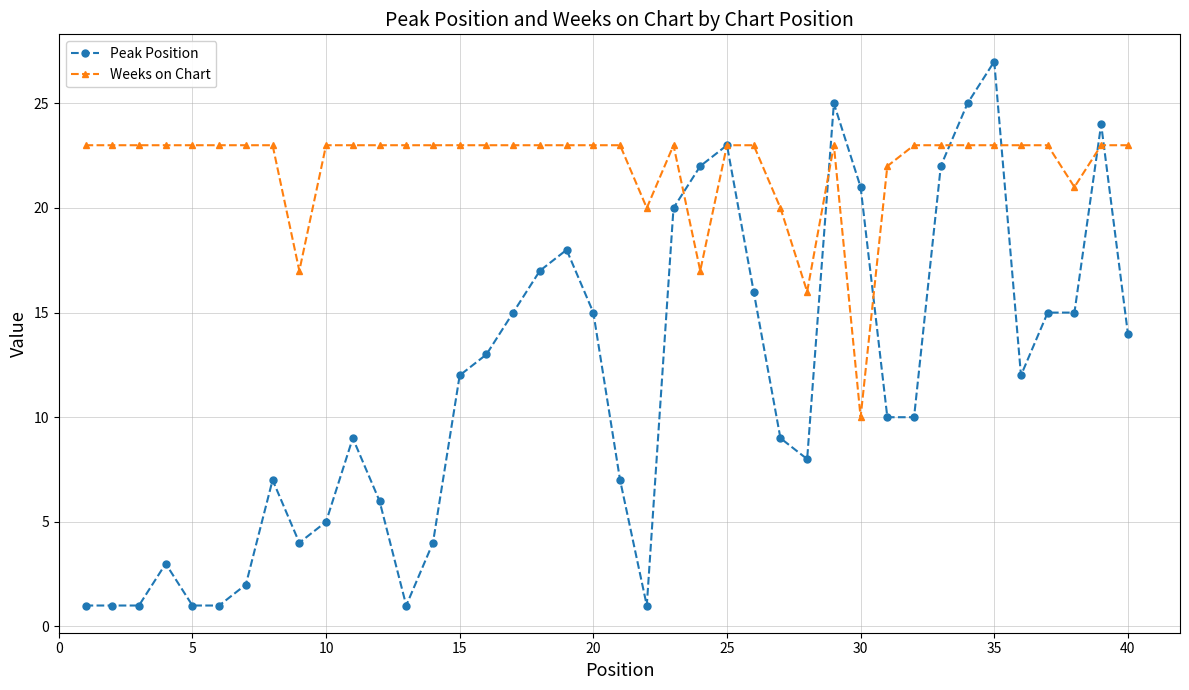

What is the average value of the Peak Position series?

12